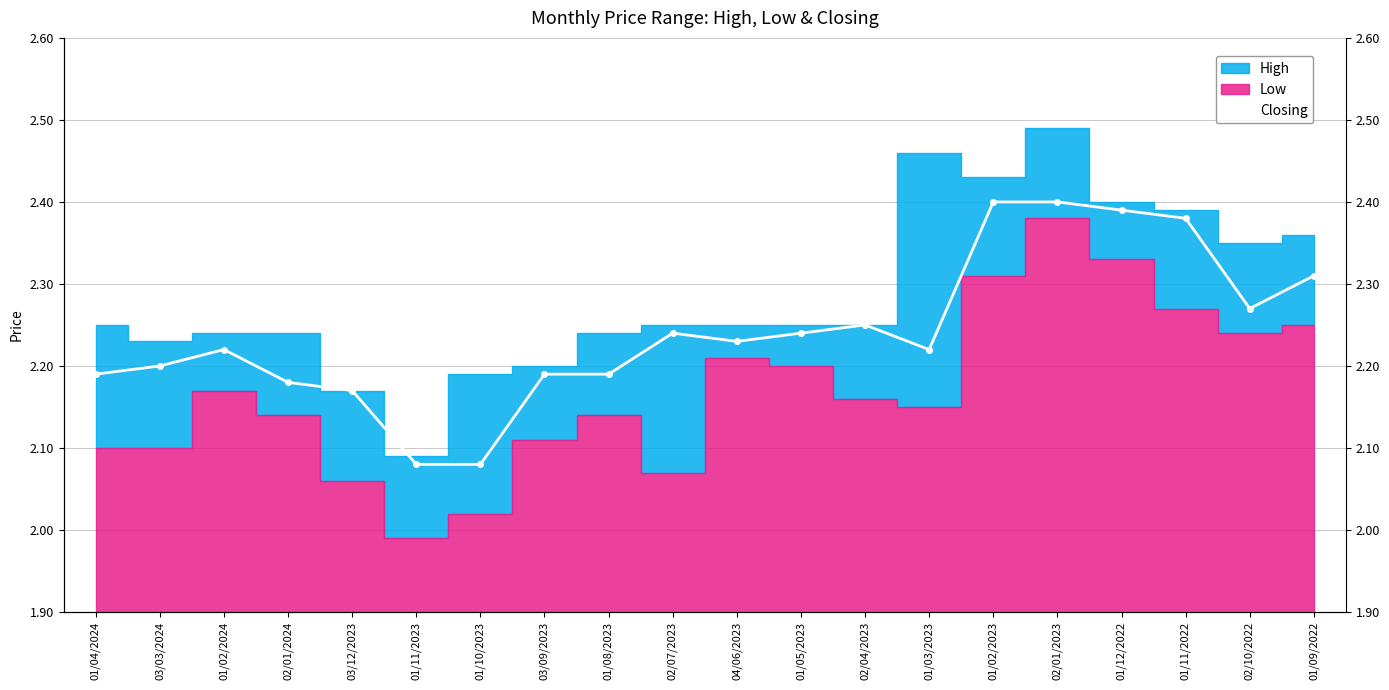

What is the difference between the maximum and minimum values?

0.3